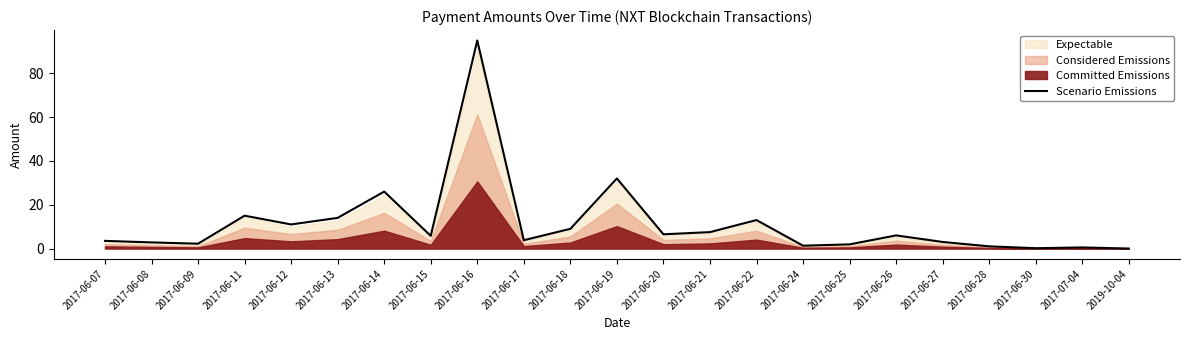

What is the approximate value at 2017-06-13?

14.0